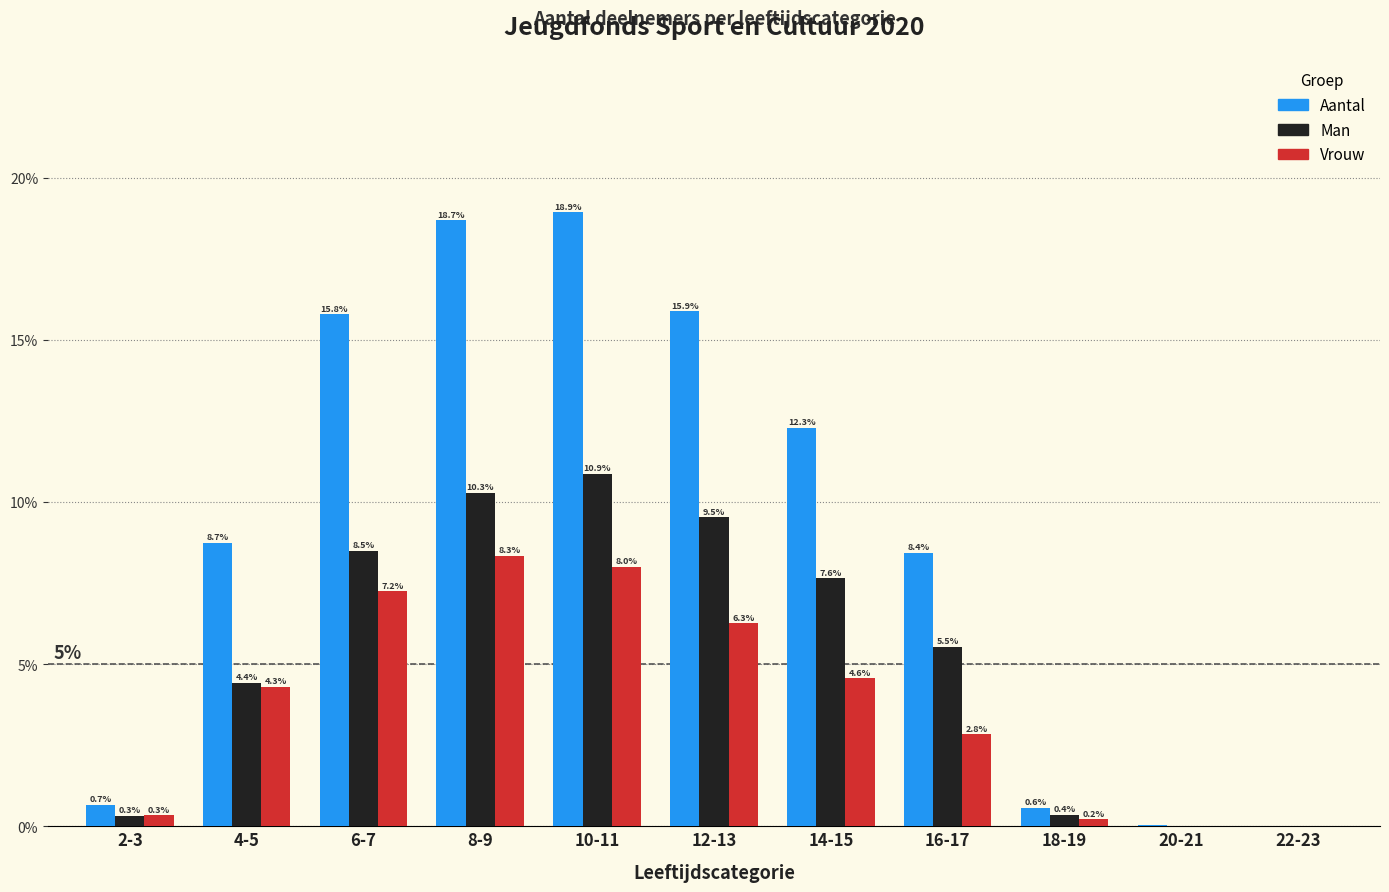

Where is Man nearest to the value 5?

16-17